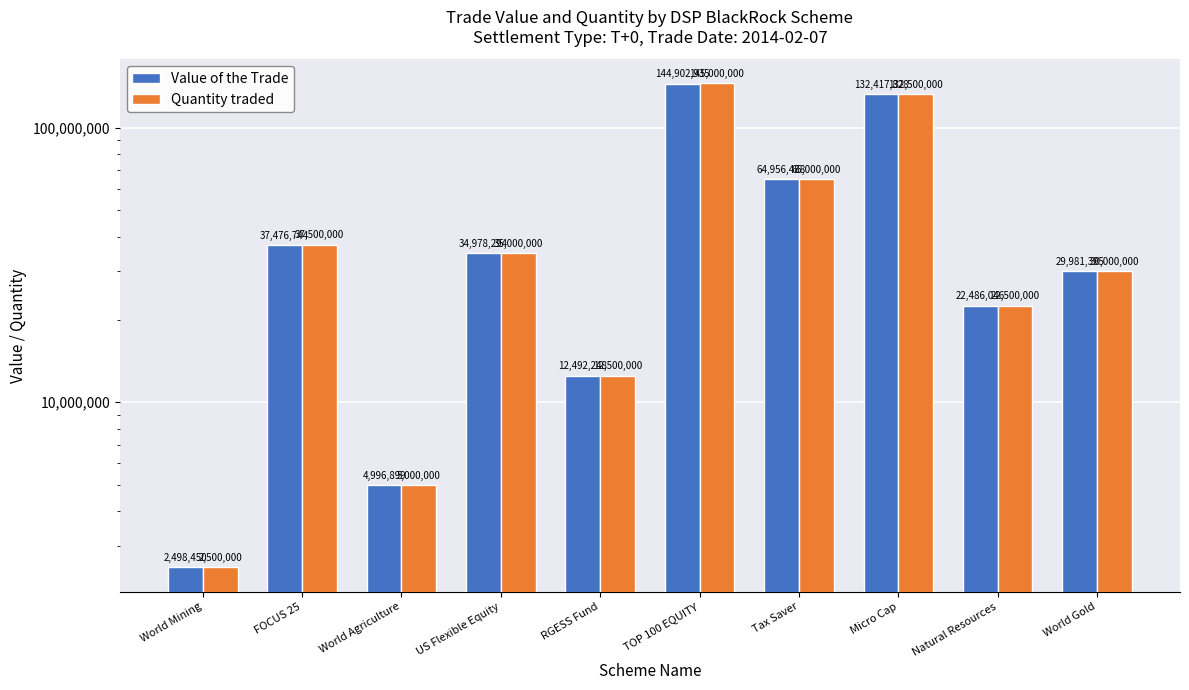

How many data points in Quantity traded are above 35000000?

4